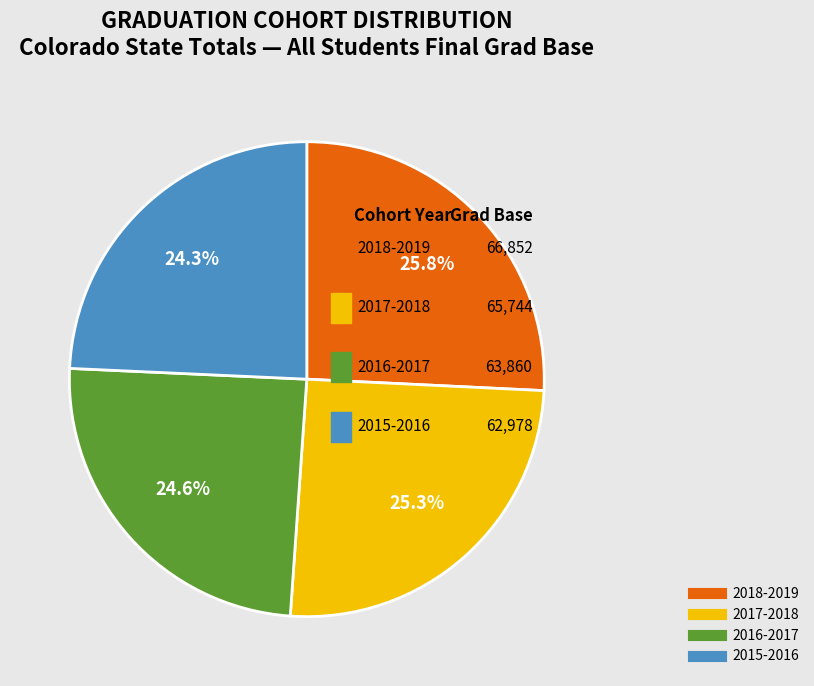

What is the change in value from 2018-2019 to 2017-2018?

-1108